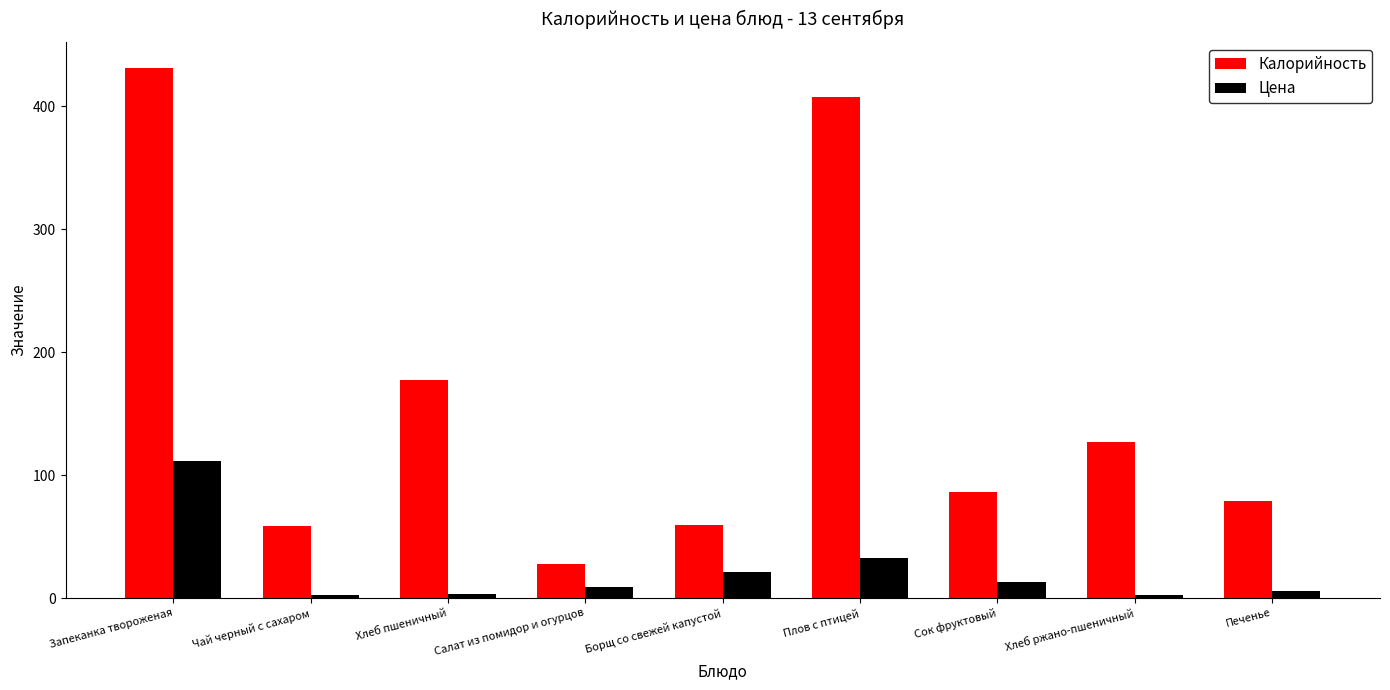

What is the label of the 3rd bar from the right?

Сок фруктовый